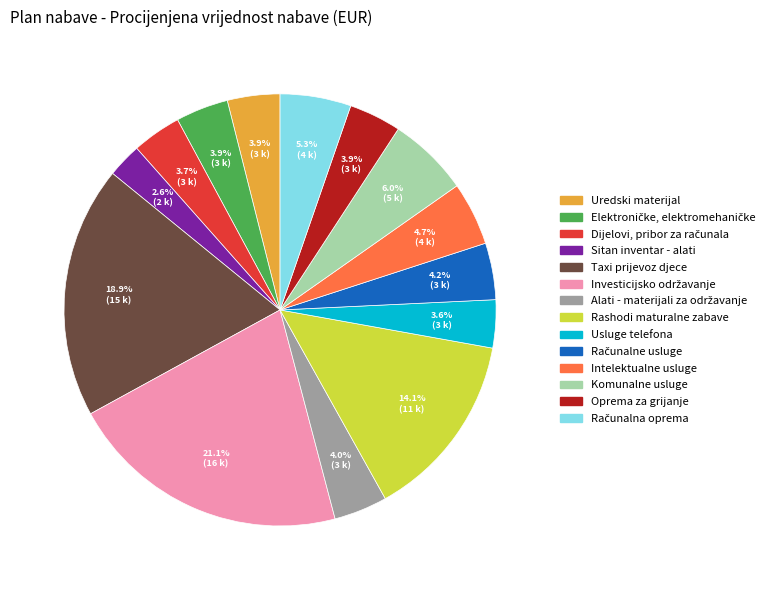

What is the smallest slice in the pie chart?

Sitan inventar - alati